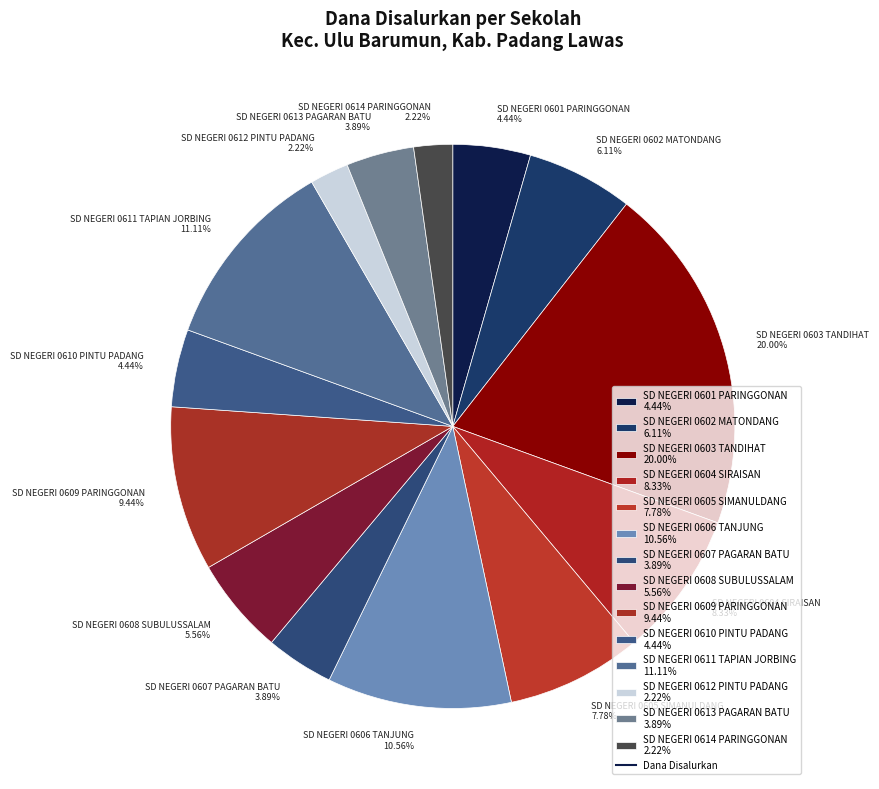

How many slices are in this pie chart?

14